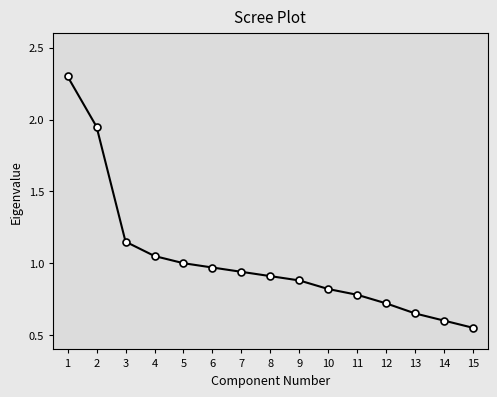

True or false: the data shows 0.8 at 10.

True